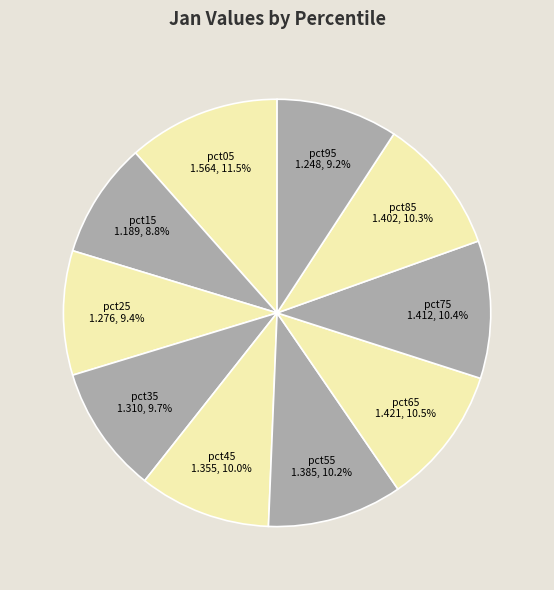

How much of the chart is everything except pct05?

88.5%